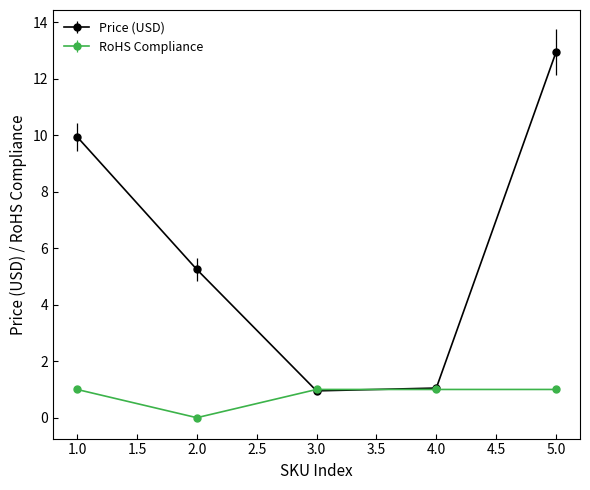

Between which two adjacent categories do Price (USD) and RoHS Compliance first intersect?

2.0 and 3.0